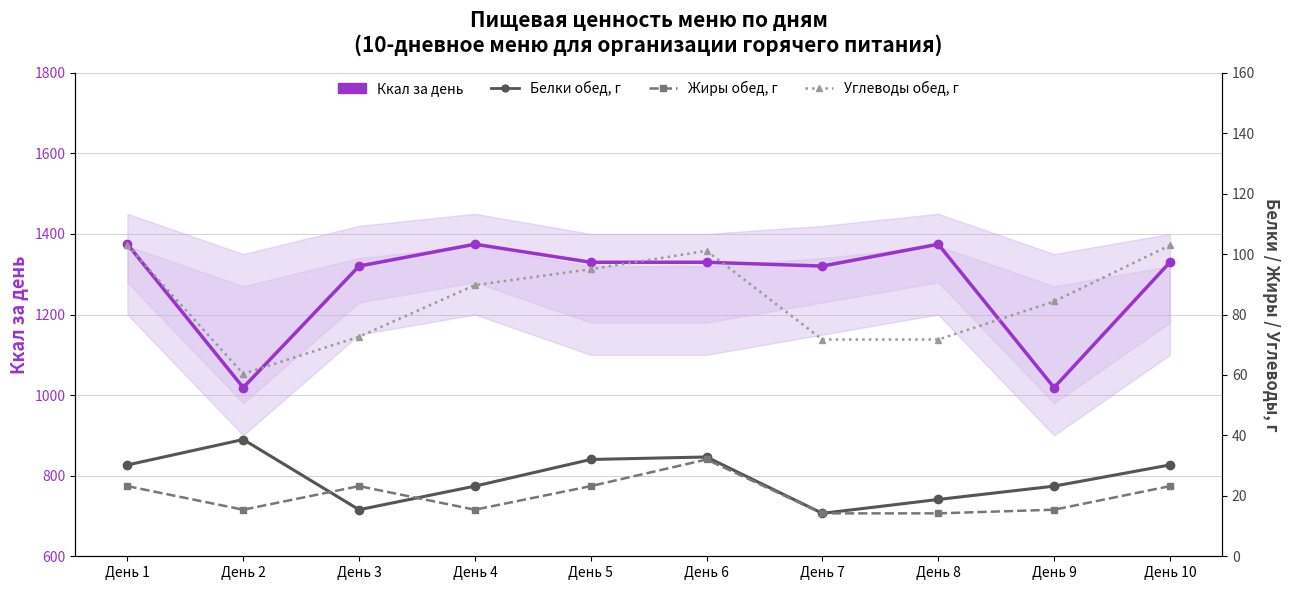

Which label corresponds to the largest value in the chart?

День 1